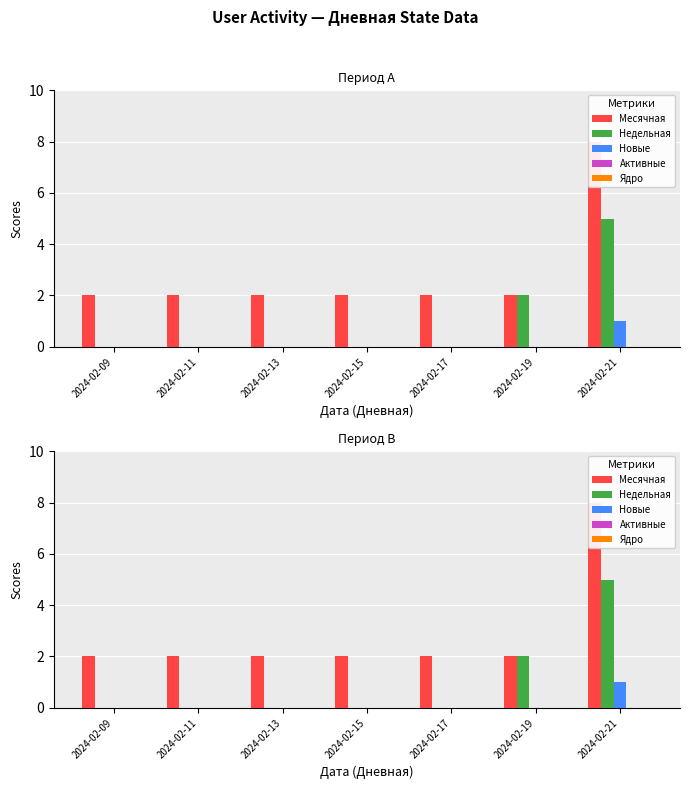

List the labels in order of Недельная value, largest first.

2024-02-21, 2024-02-19, 2024-02-09, 2024-02-11, 2024-02-13, 2024-02-15, 2024-02-17